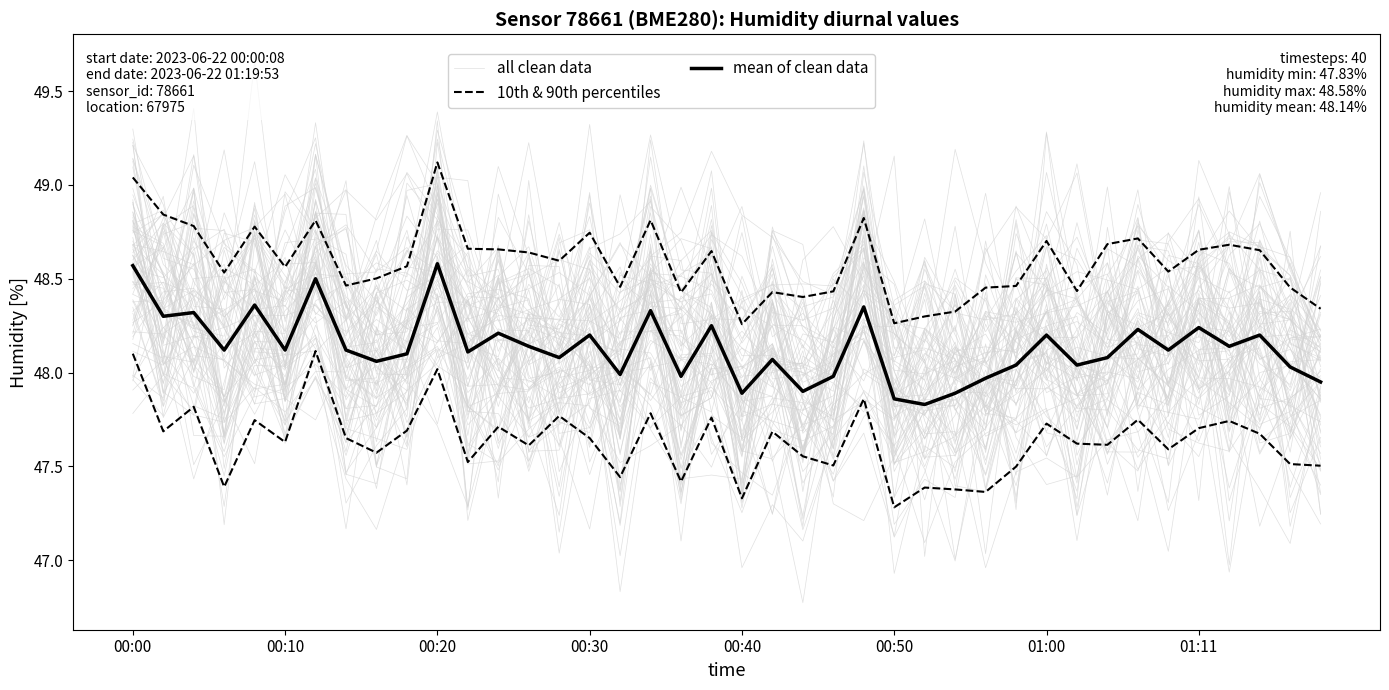

What is the sum of all all clean data values?

1926.8